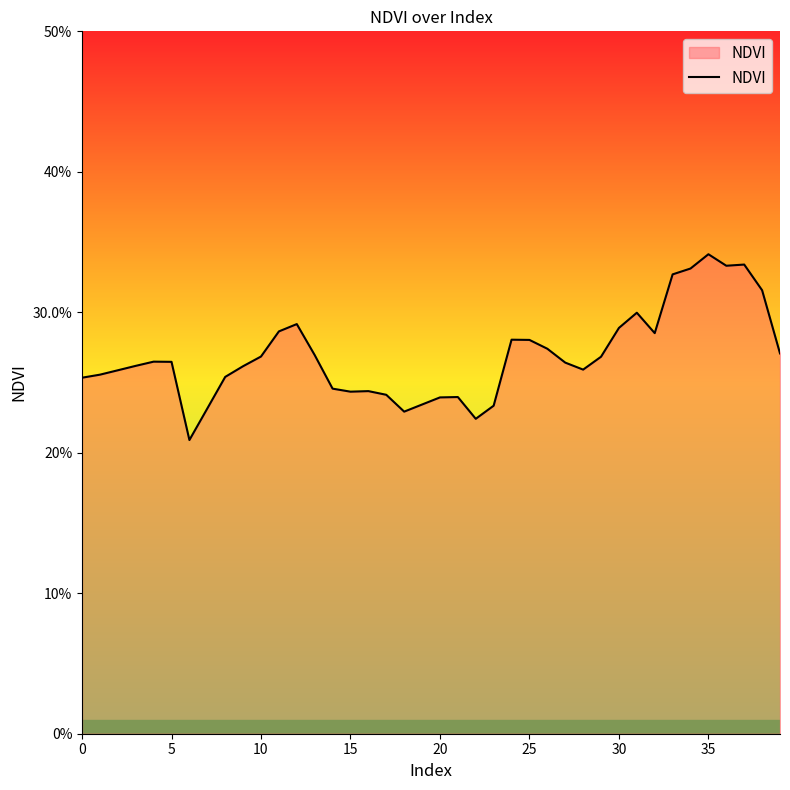

How many interior local peaks (higher than both neighbors) does the data have?

8